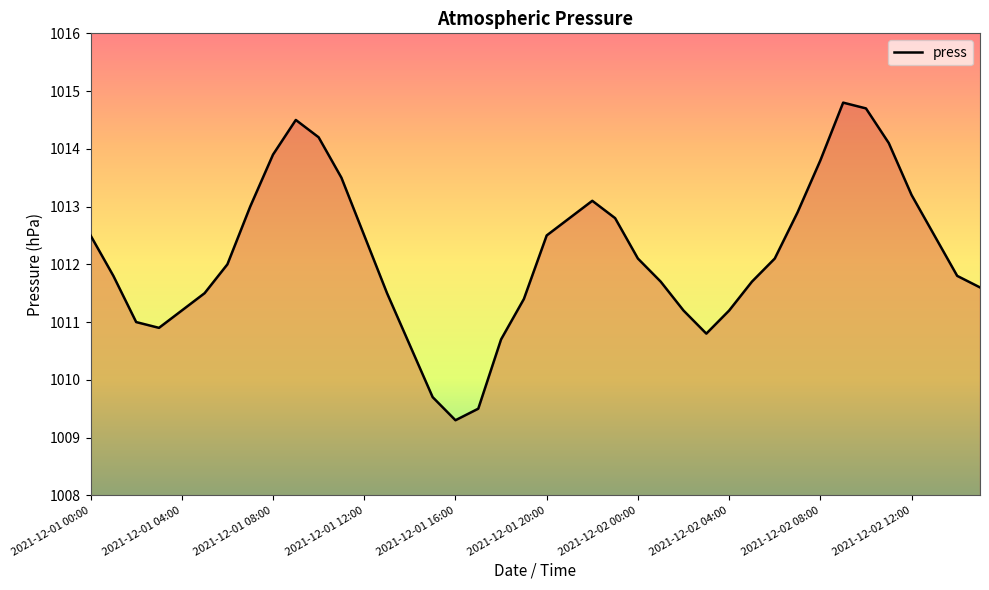

Does the chart display data point markers on the line(s)?

No